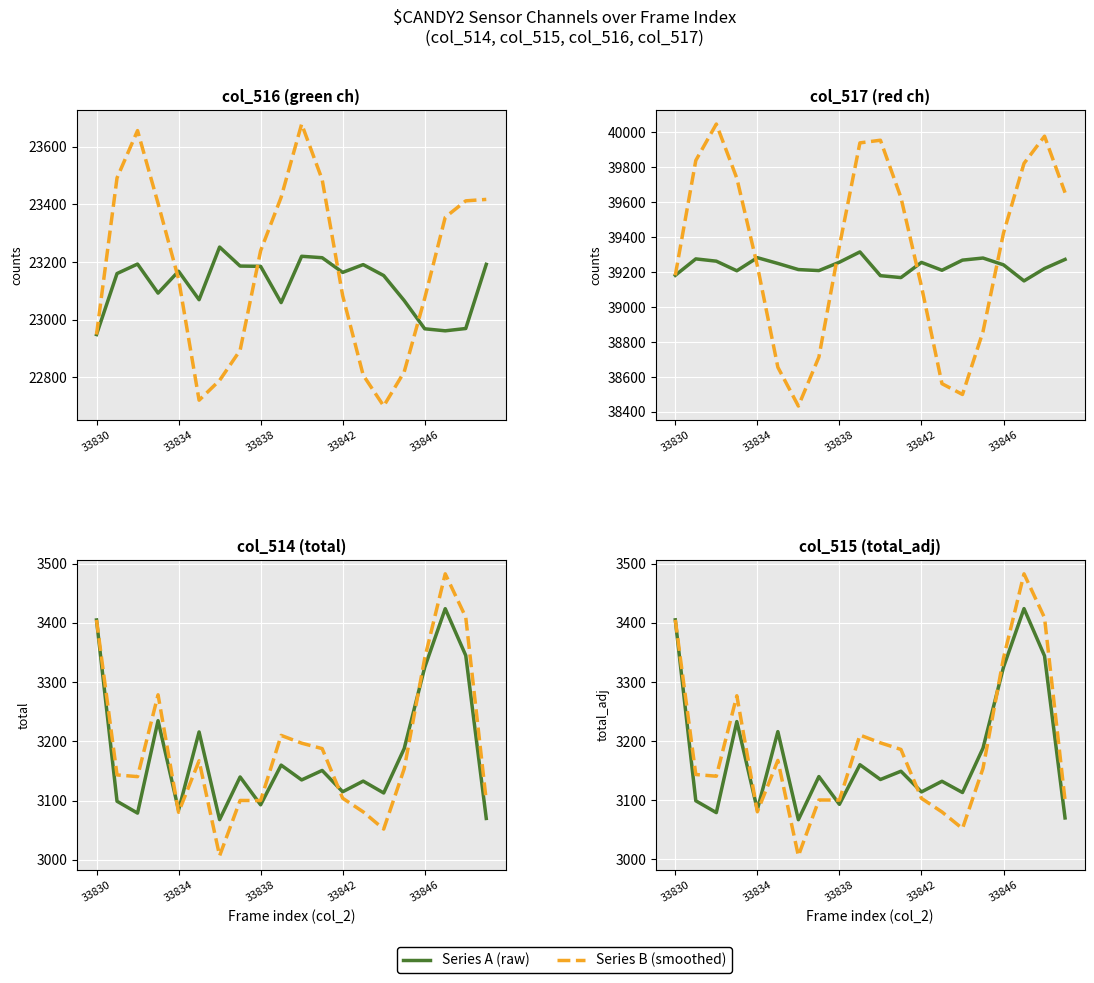

At how many categories does at least one series exceed 3115?

14